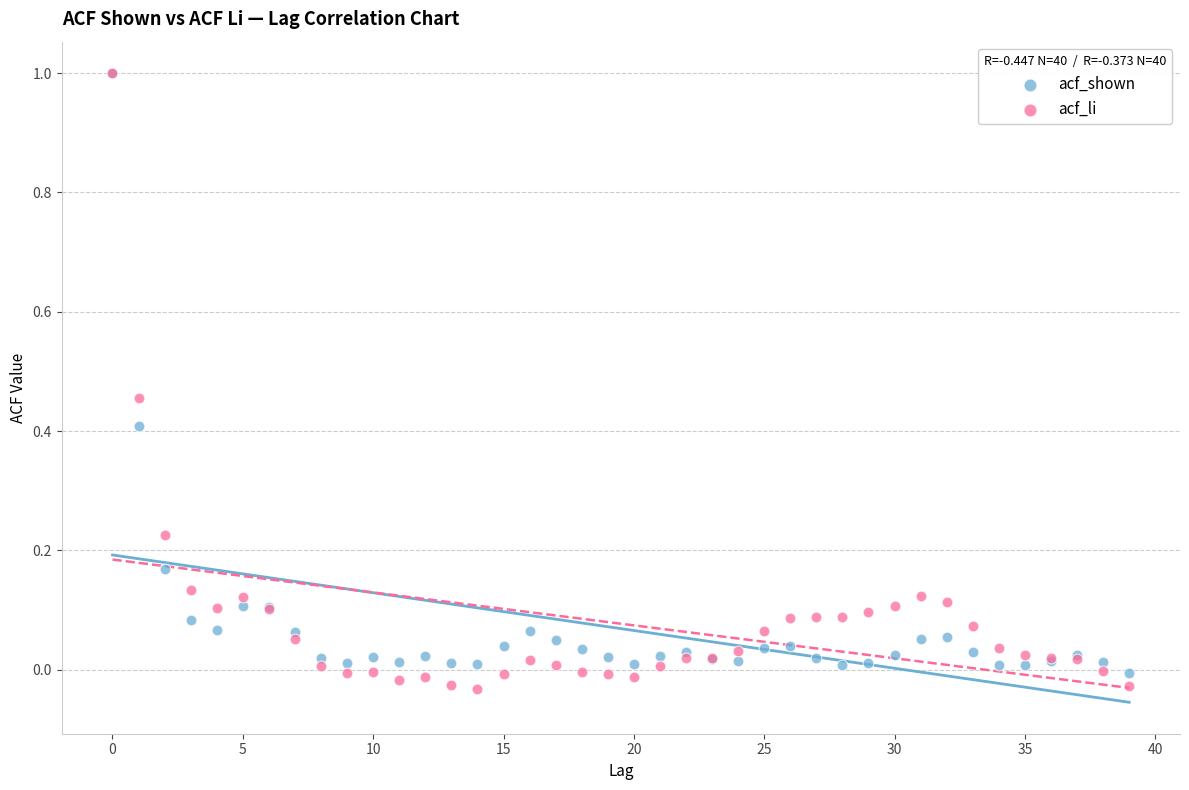

Which series has the widest spread of Y values?

acf_li